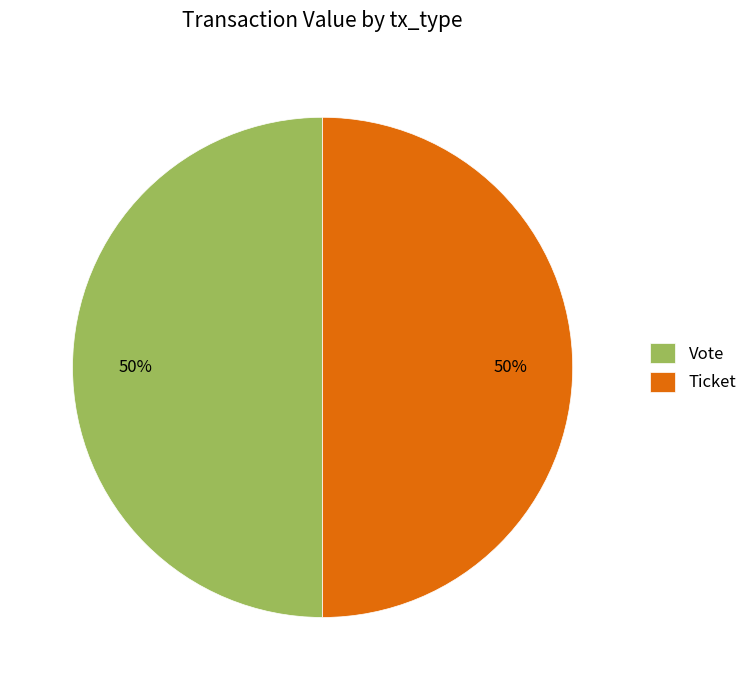

True or false: Vote accounts for 50% of the total.

True